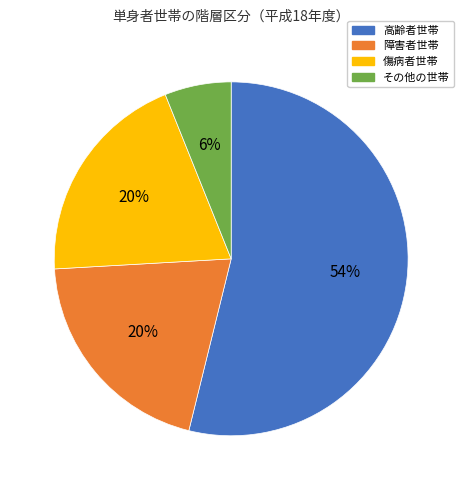

Is there any slice that represents more than half of the pie?

Yes